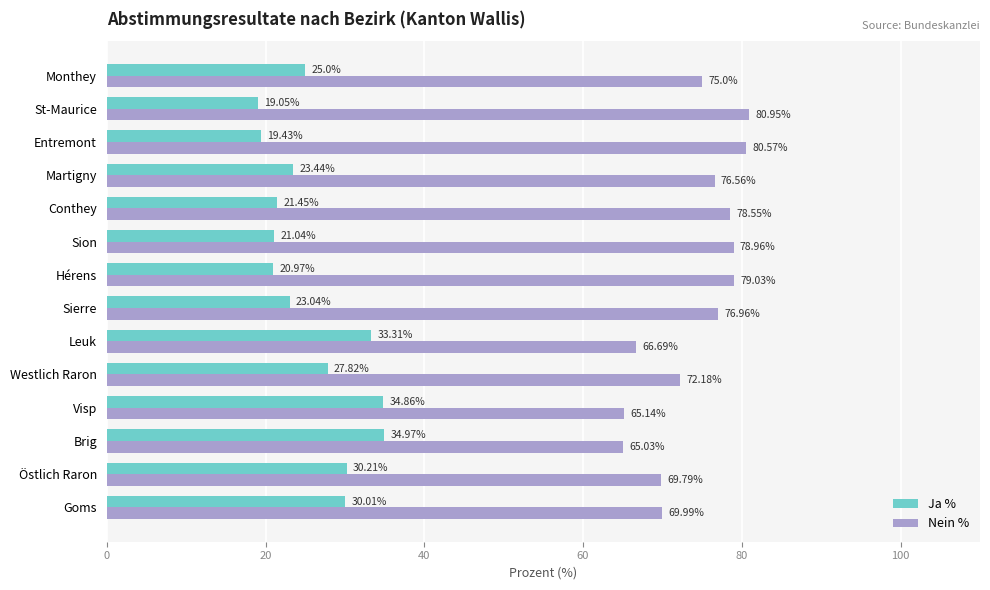

At how many categories does at least one series exceed 31?

14